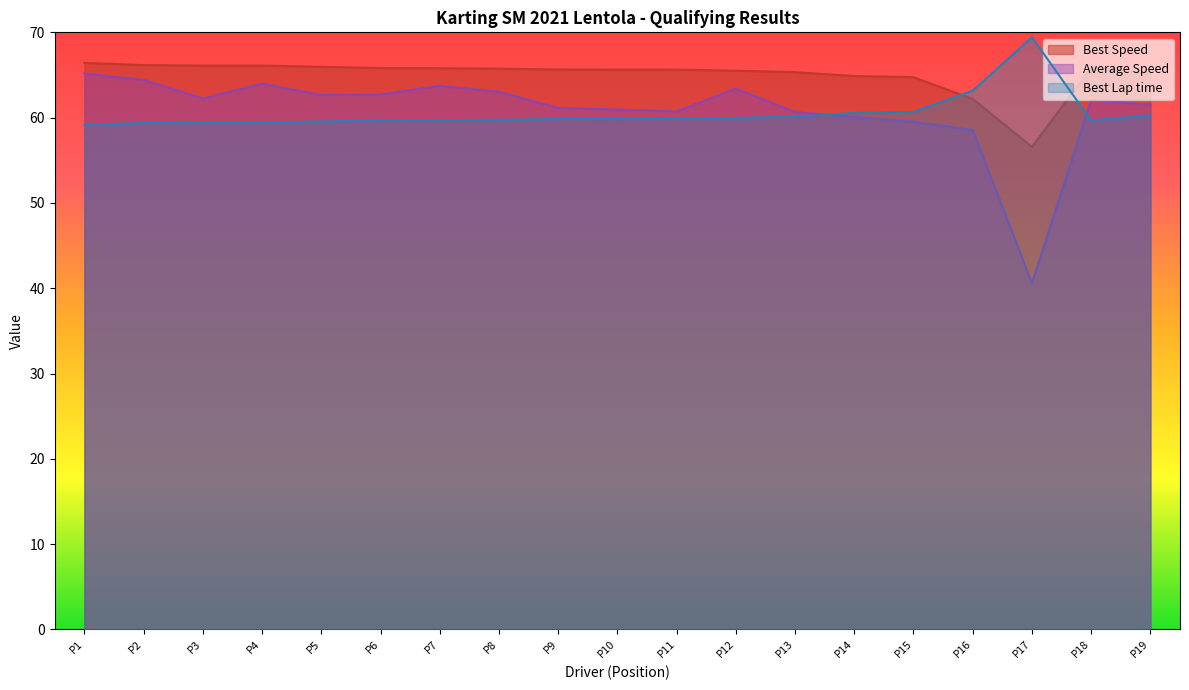

Which series ends up on top after the final intersection of Best Speed and Best Lap time?

Best Speed